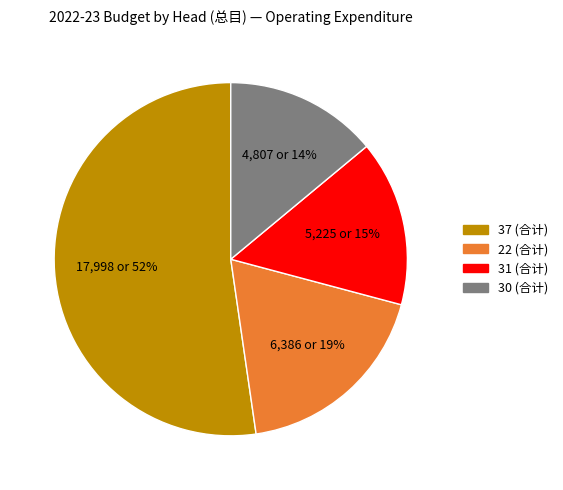

To the nearest percent, what is the difference between the largest and smallest slice percentages?

38%